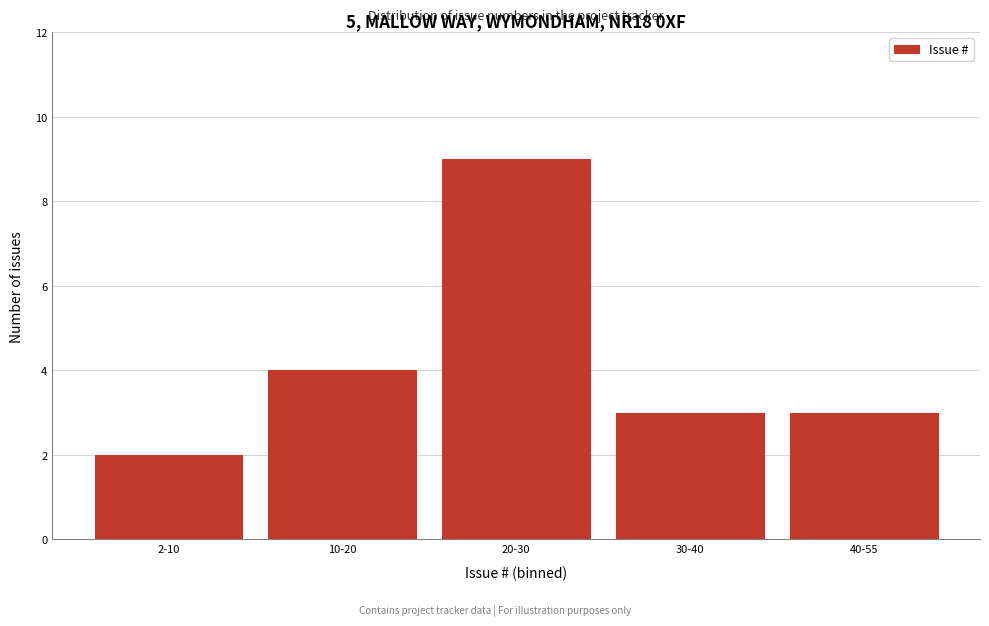

Reading left to right, what are all the values shown in this chart?

2-10=2	10-20=4	20-30=9	30-40=3	40-55=3